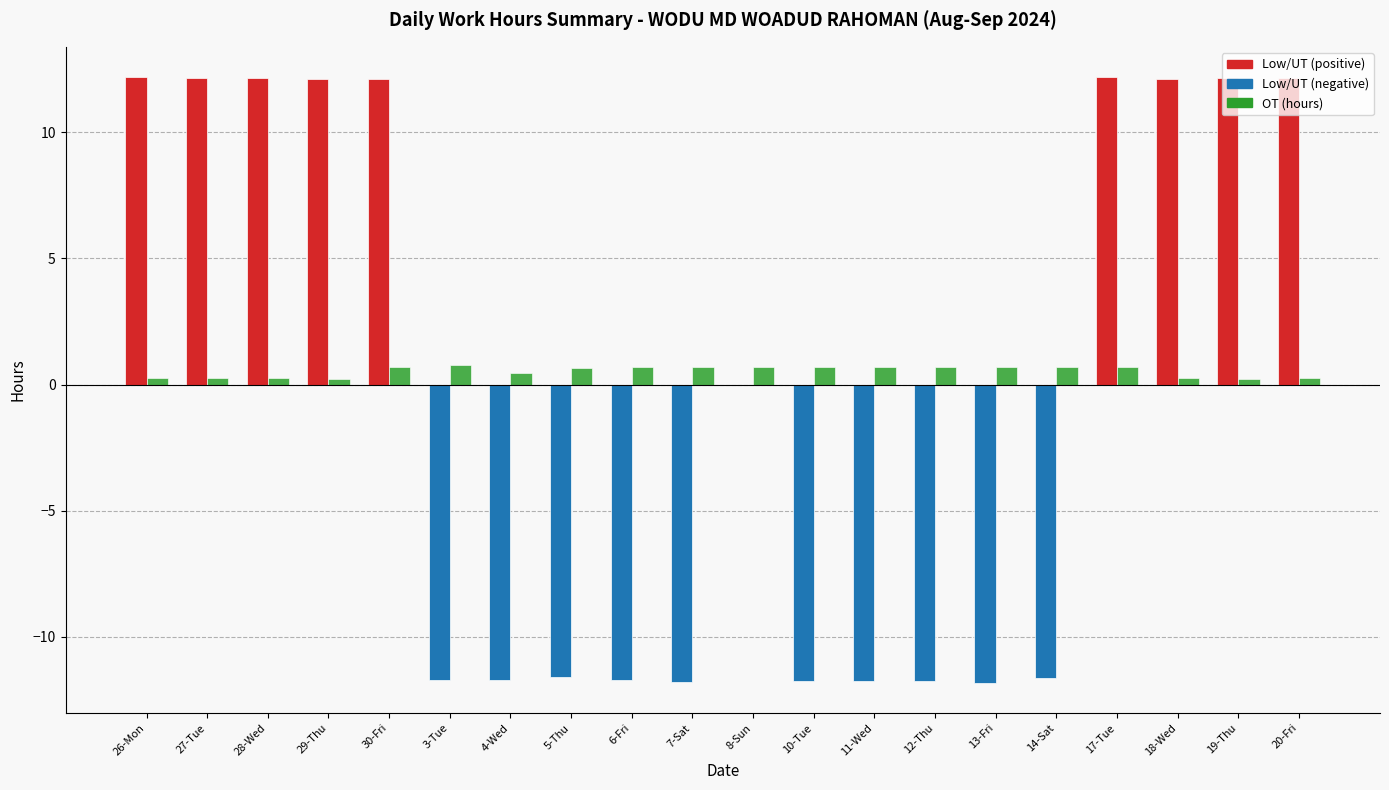

What is the total value across all series at 13-Fri?

-11.1